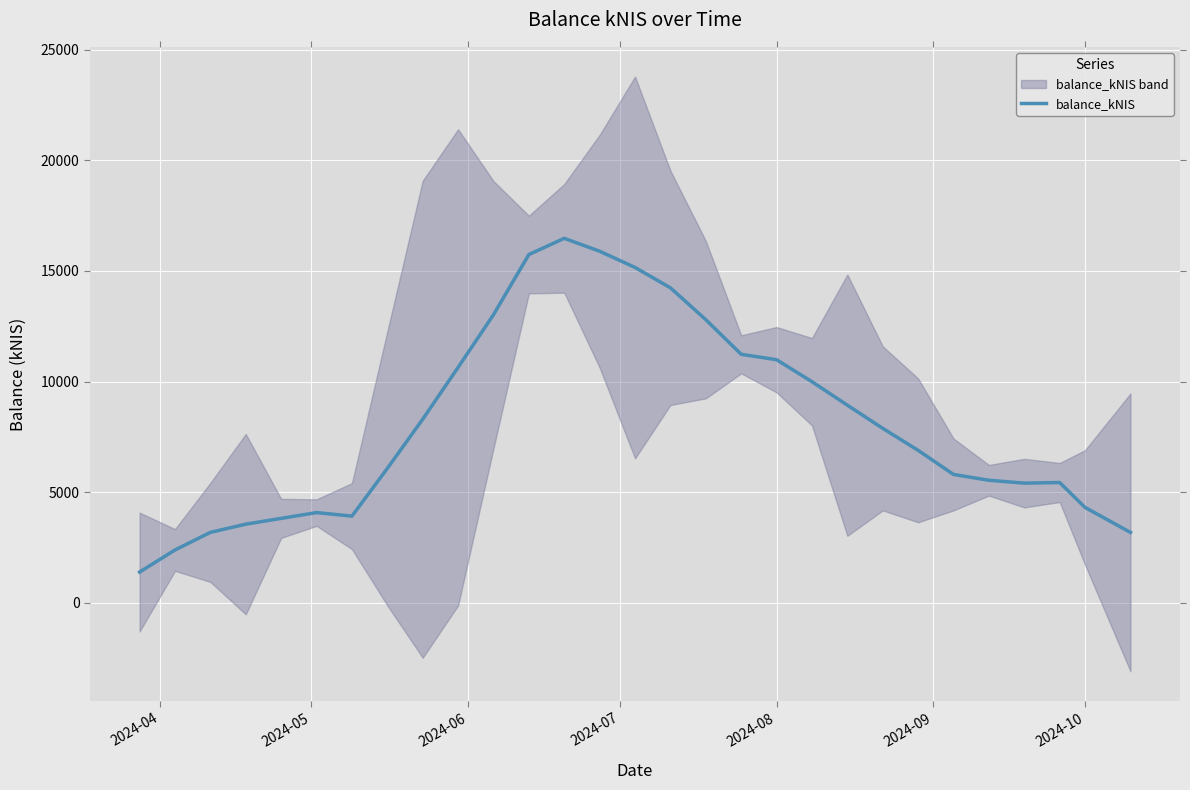

What is the highest value of the balance_kNIS series?

16472.9